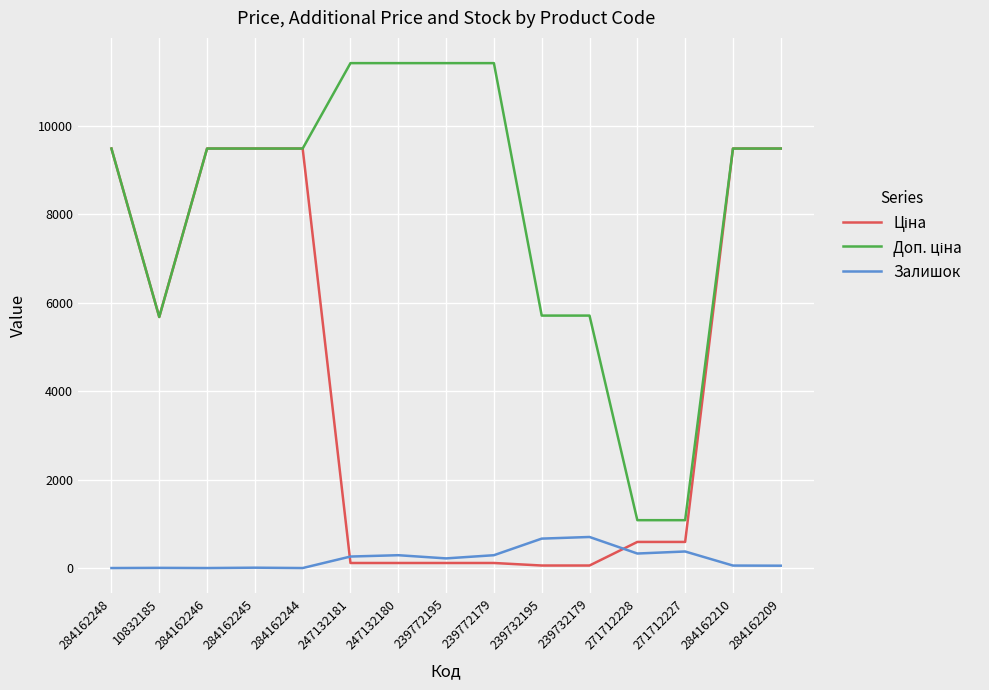

What is the total value across all series at 284162248?

18960.1